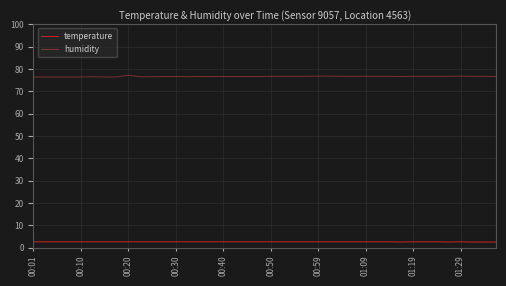

True or false: temperature and humidity intersect in this chart.

False